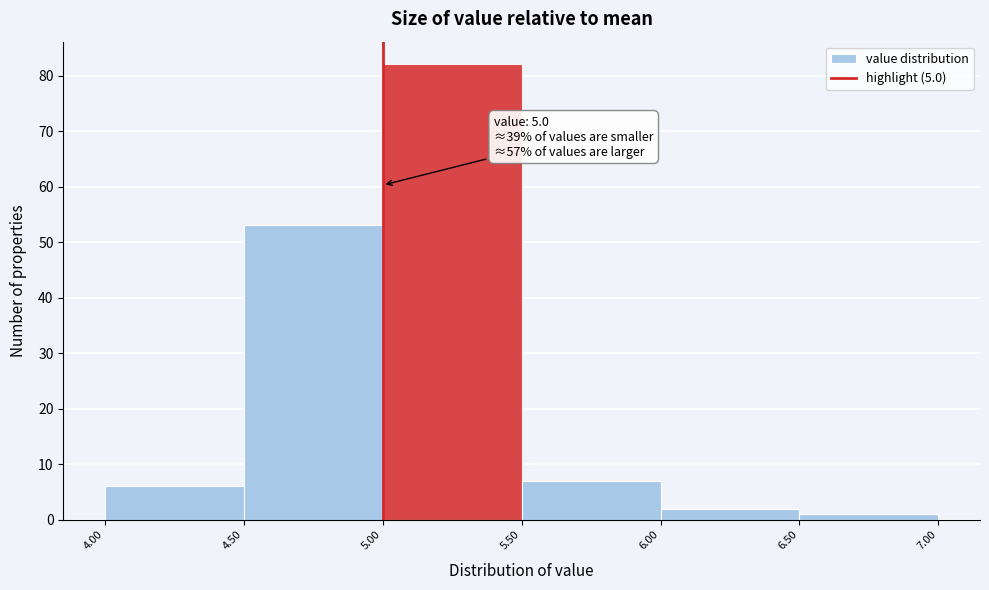

Which range on the x-axis has the tallest bar?

5.00 to 5.50